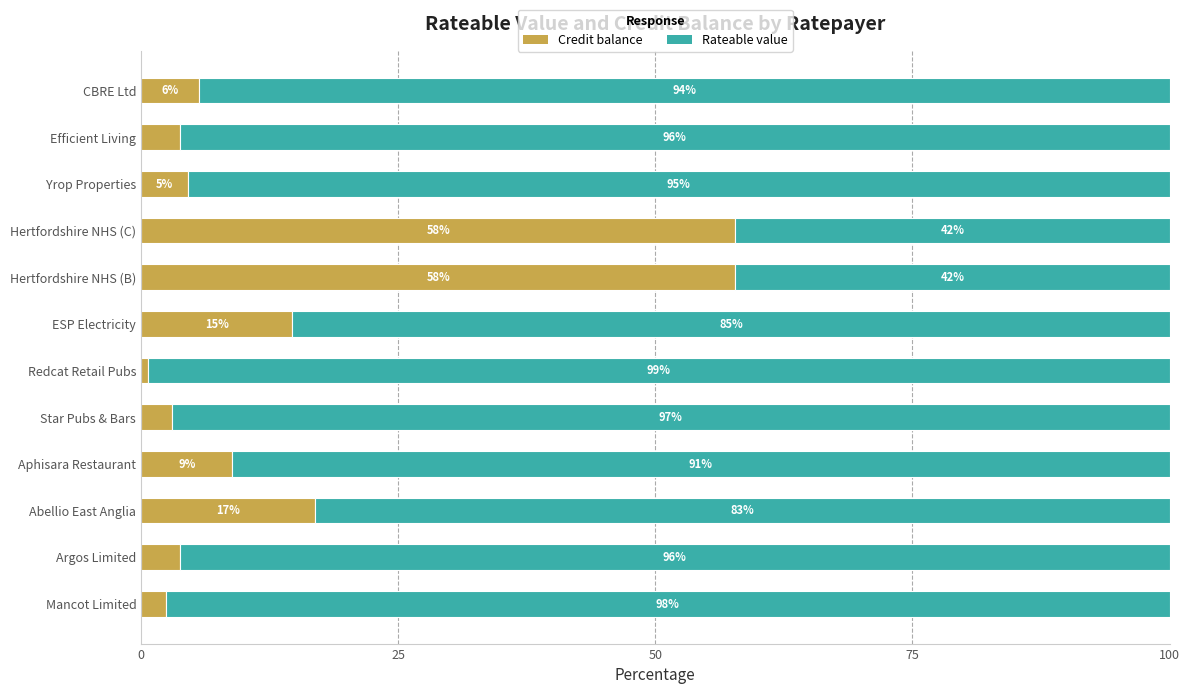

True or false: Credit balance has a value of 22.0 at ESP Electricity.

False